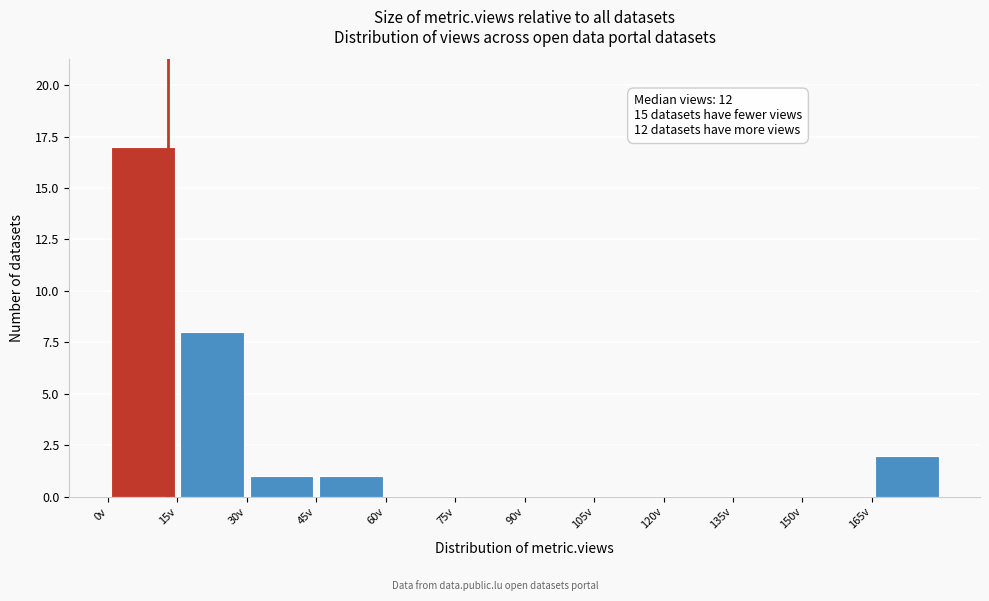

Which range on the x-axis has the tallest bar?

0 to 15